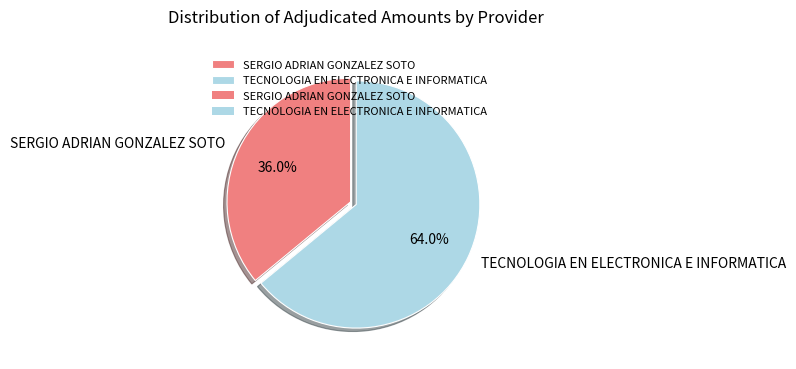

Does SERGIO ADRIAN GONZALEZ SOTO account for over 50% of the chart?

No